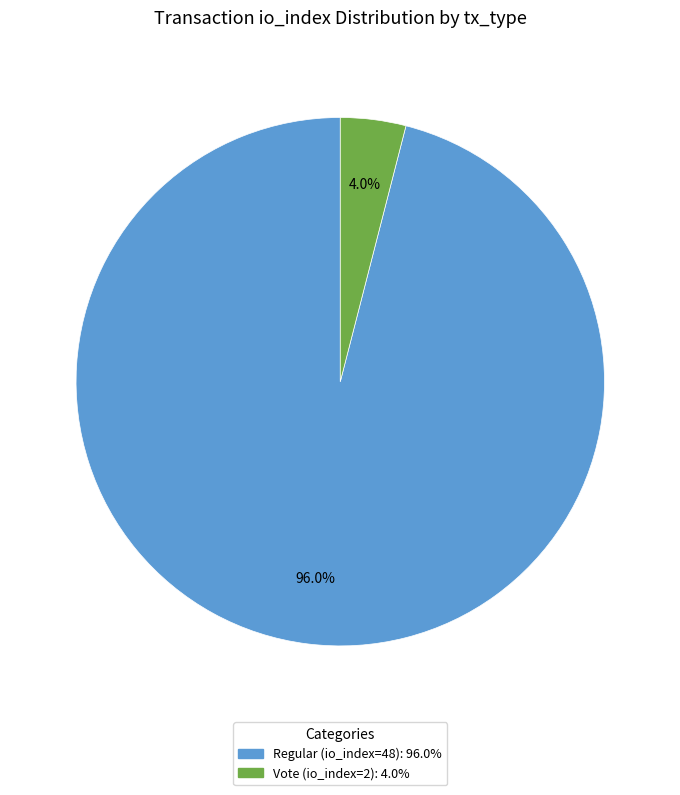

How many slices are in this pie chart?

2